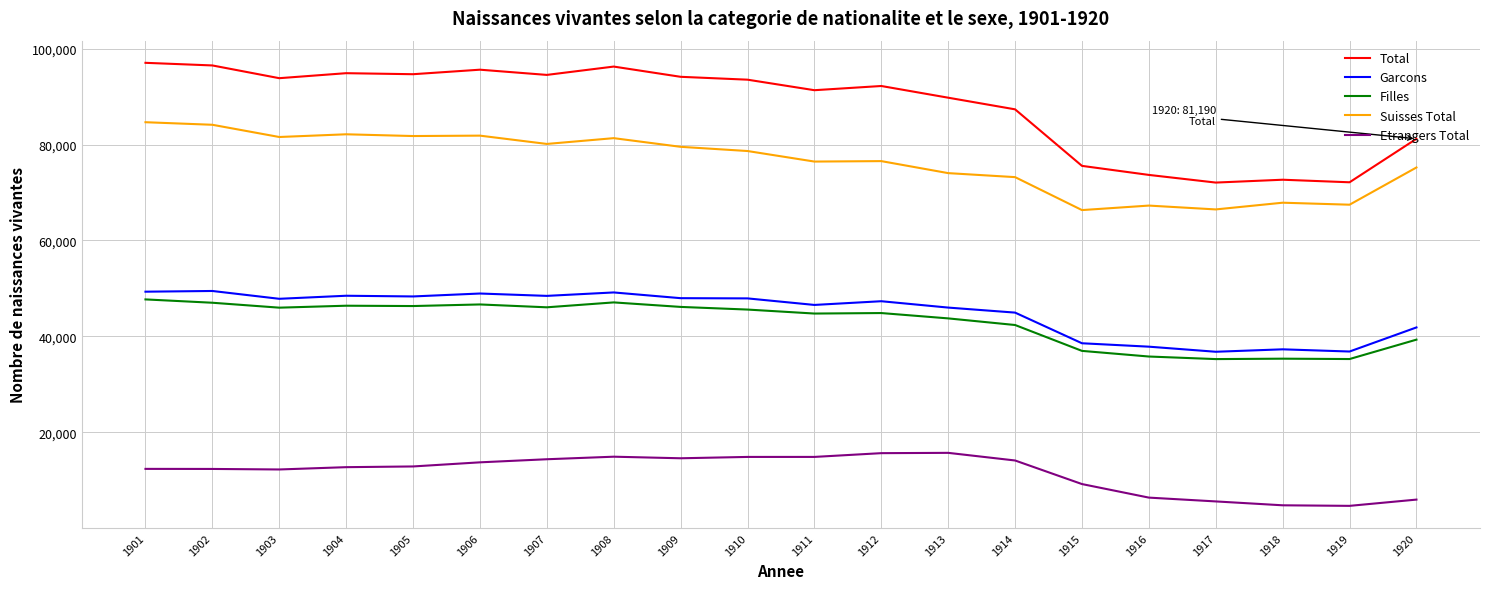

What are all the series names shown in the legend?

Total, Garcons, Filles, Suisses Total, Etrangers Total